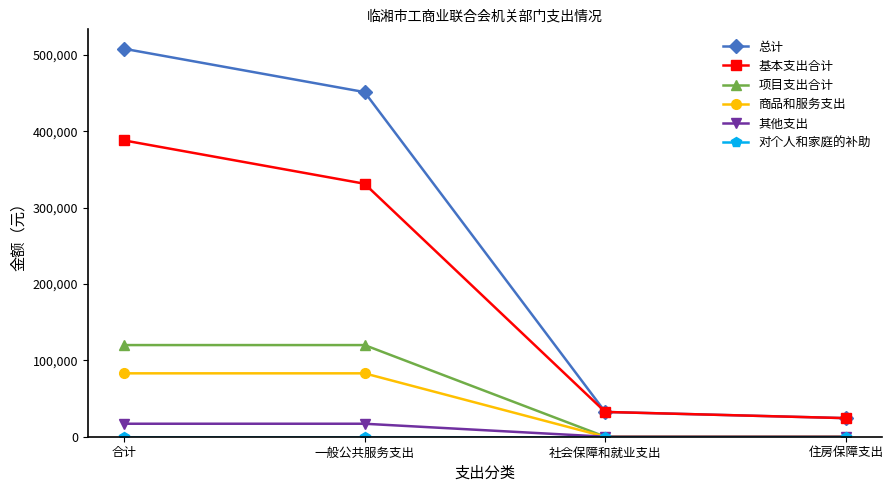

True or false: 总计 and 商品和服务支出 cross at least once.

False